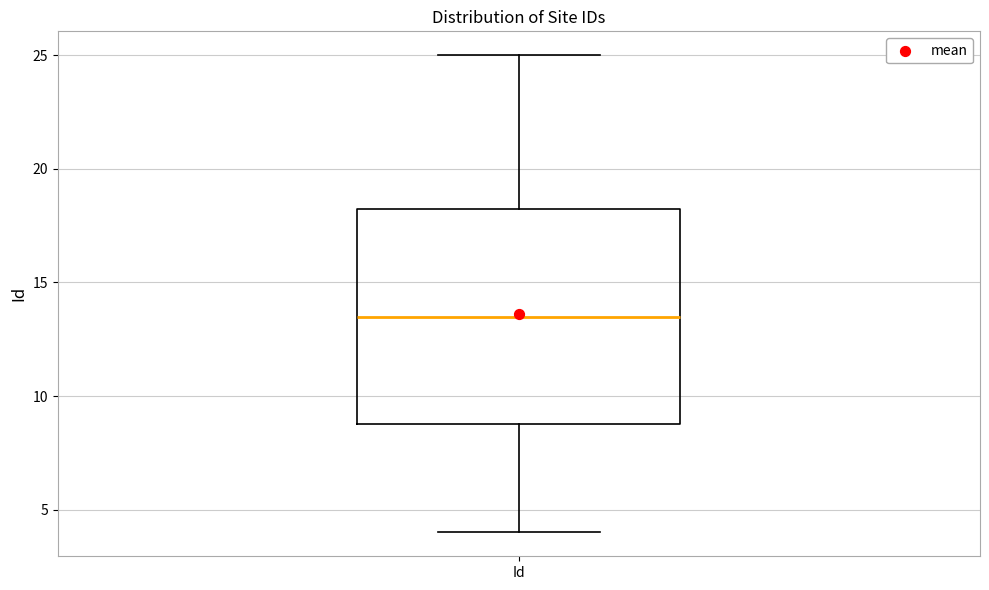

Transcribe this box plot: give where the median line is, the range the box spans, and where the two whiskers end, as read against the y-axis. The values are not printed on the chart, so give them approximately, as read against the axis.

median 13.5, box 9.0 to 18.5, whiskers 4.0 to 25.0